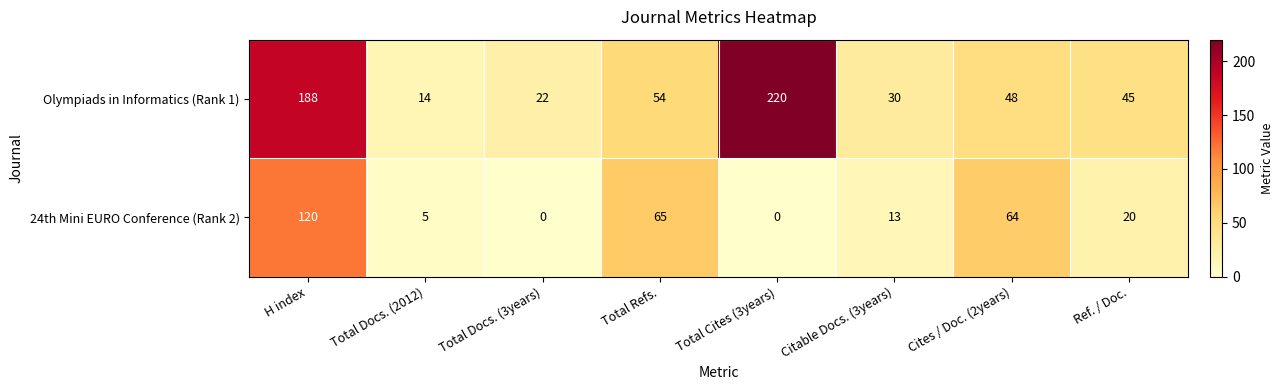

True or false: Olympiads in Informatics (Rank 1) has a value of 22 at Total Docs. (3years).

True